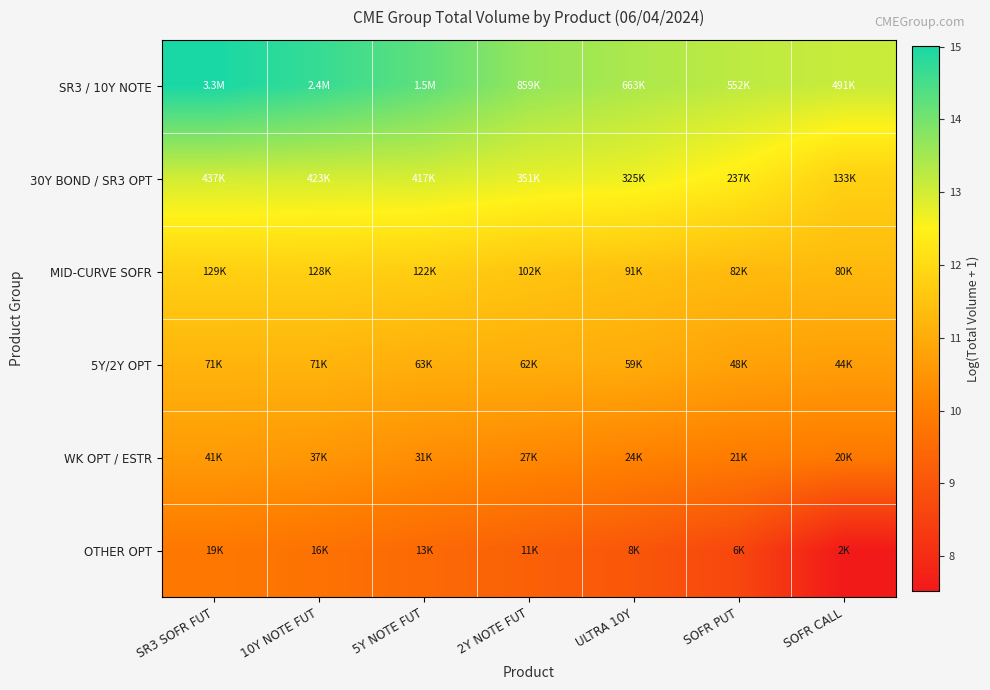

List the series in order of their peak value, lowest first.

OTHER OPT, WK OPT / ESTR, 5Y/2Y OPT, MID-CURVE SOFR, 30Y BOND / SR3 OPT, SR3 / 10Y NOTE